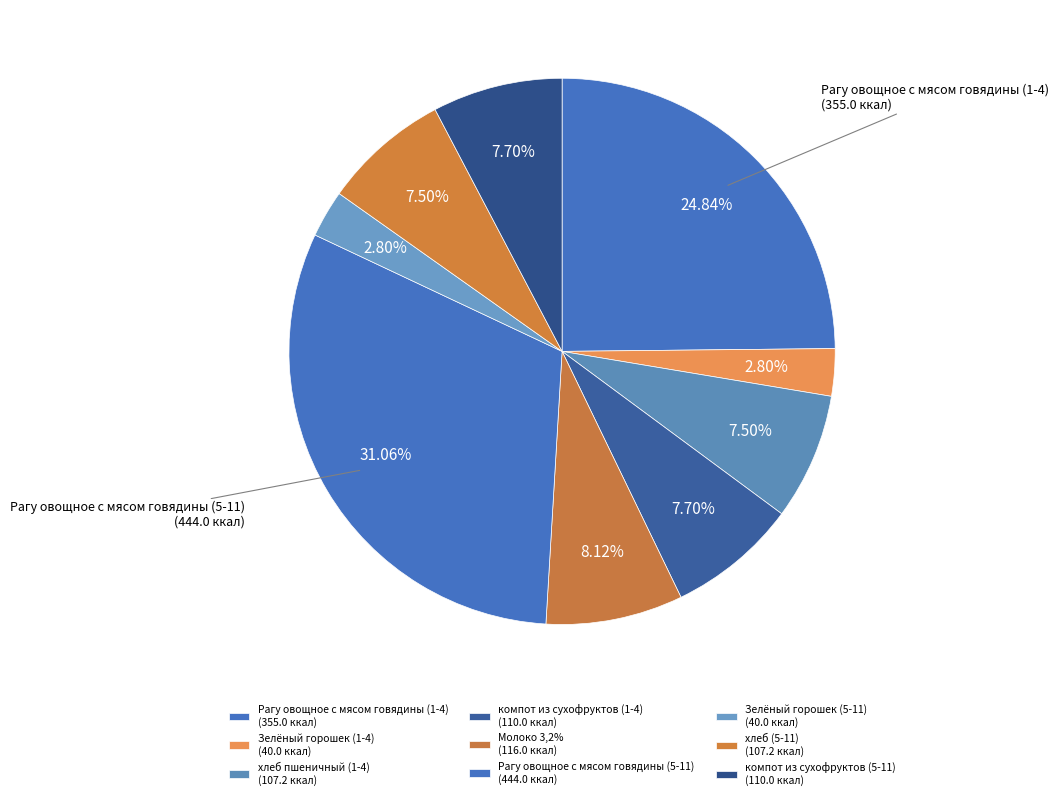

What is the ratio of the value at хлеб пшеничный (1-4) to the value at Рагу овощное с мясом говядины (5-11)?

0.2